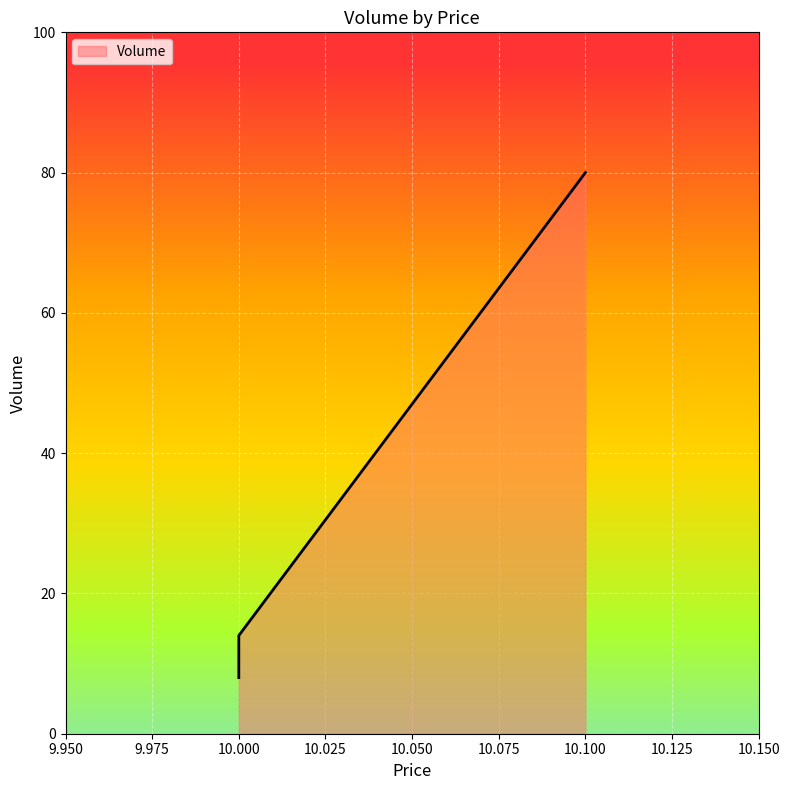

How many distinct data groups are displayed?

1